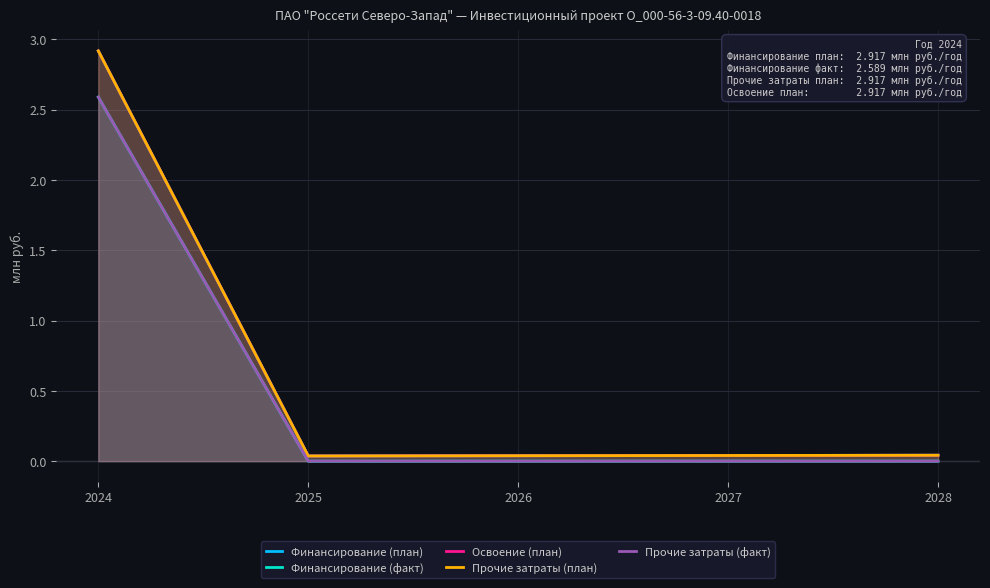

How many lines are shown in the chart?

5